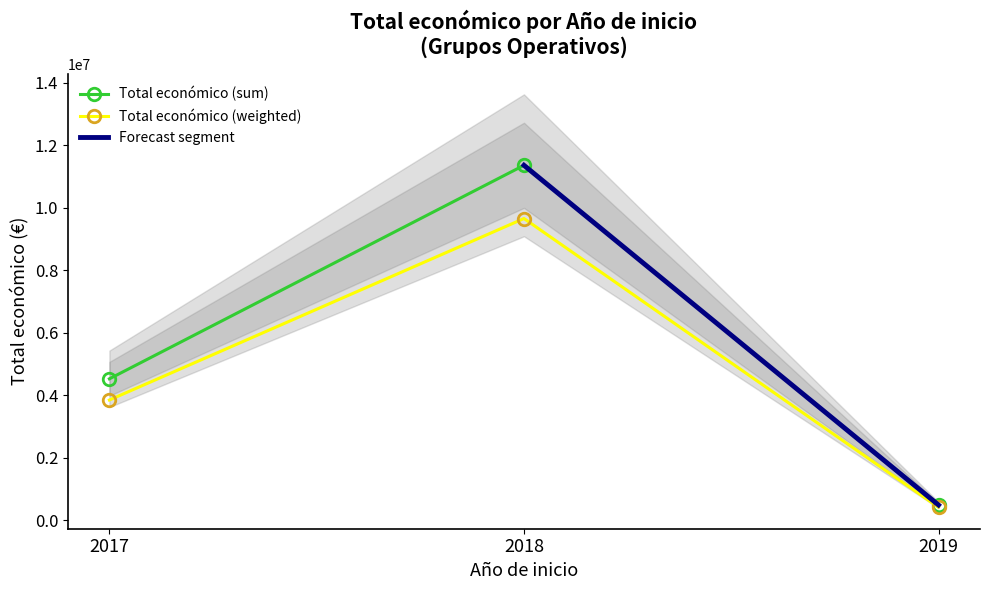

Rank the categories by Total económico (sum) value from highest to lowest.

2018, 2017, 2019